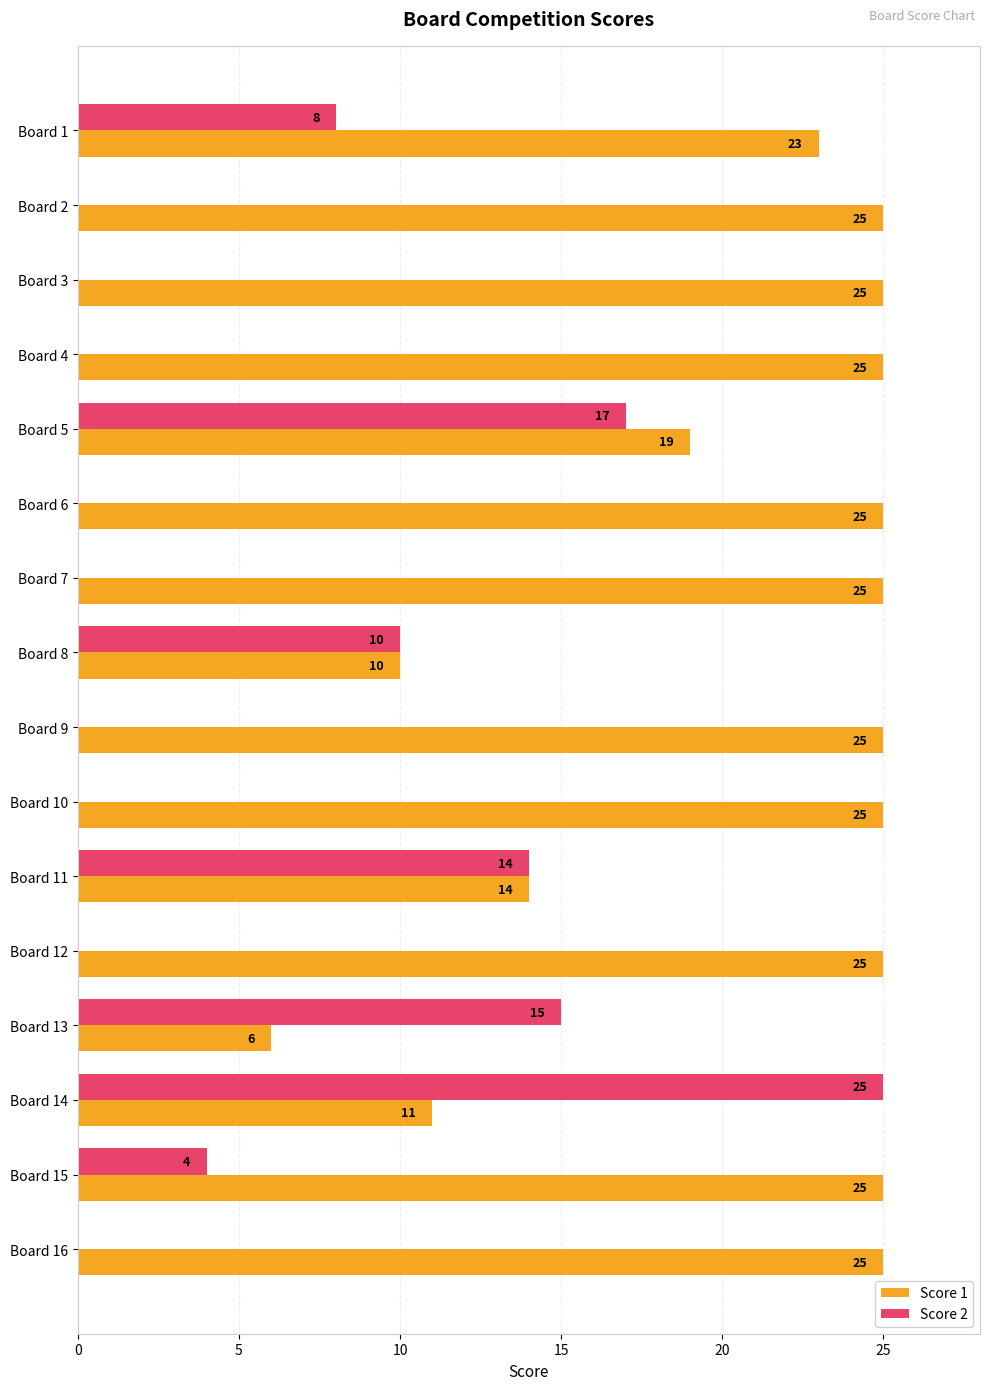

What are all the series names shown in the legend?

Score 1, Score 2